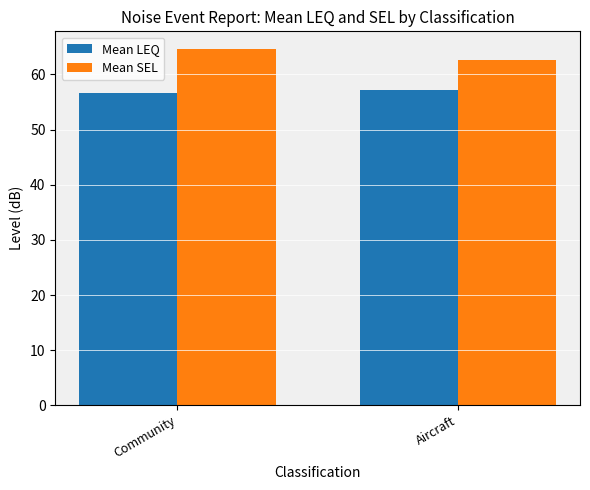

What is the label of the 2nd bar from the right?

Community